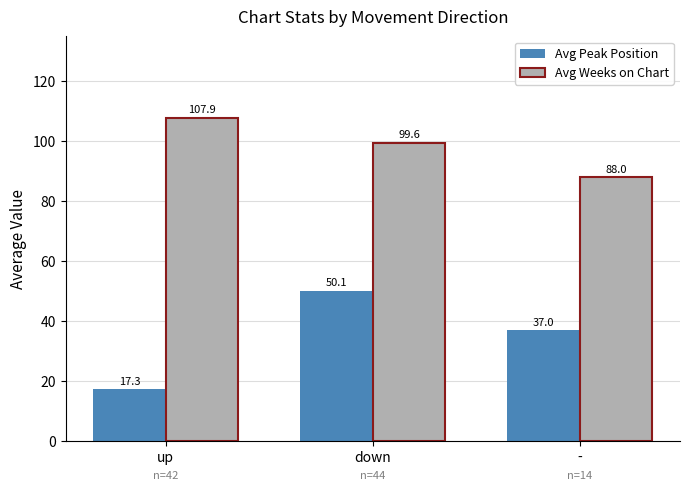

The Avg Peak Position series shows 48.4 at -. True or false?

False